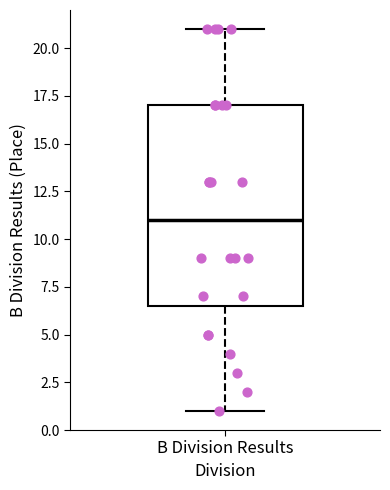

Read this box plot against the y-axis: the position of the median line, the range covered by the box, and the ends of both whiskers. The values are not printed on the chart, so give them approximately, as read against the axis.

median 11.0, box 6.5 to 17.0, whiskers 1.0 to 21.0